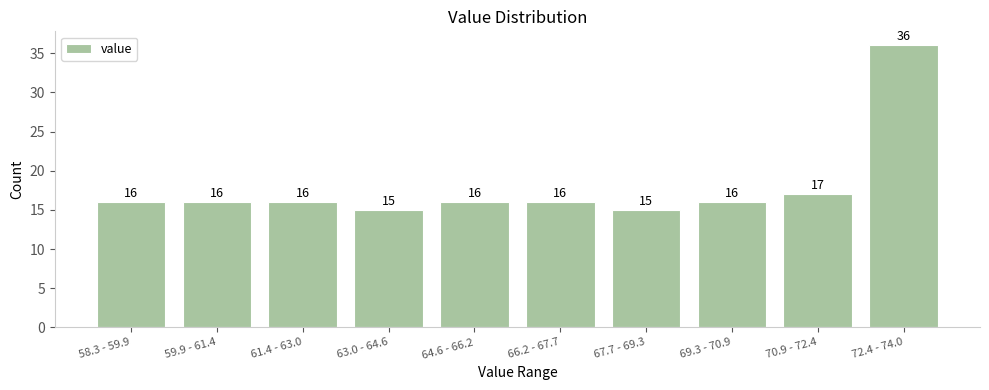

Reading left to right, extract all data points from this chart.

16	16	16	15	16	16	15	16	17	36